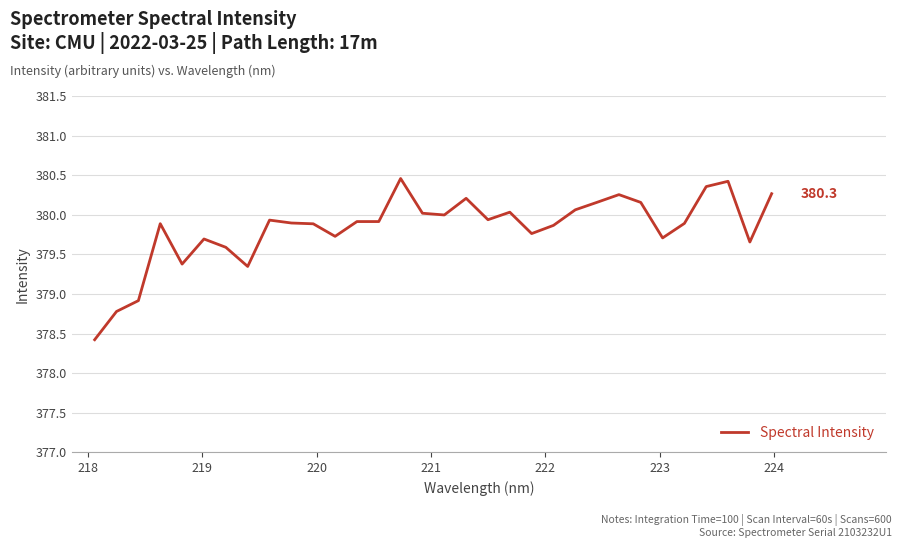

What is the difference between the maximum and minimum values?

2.0